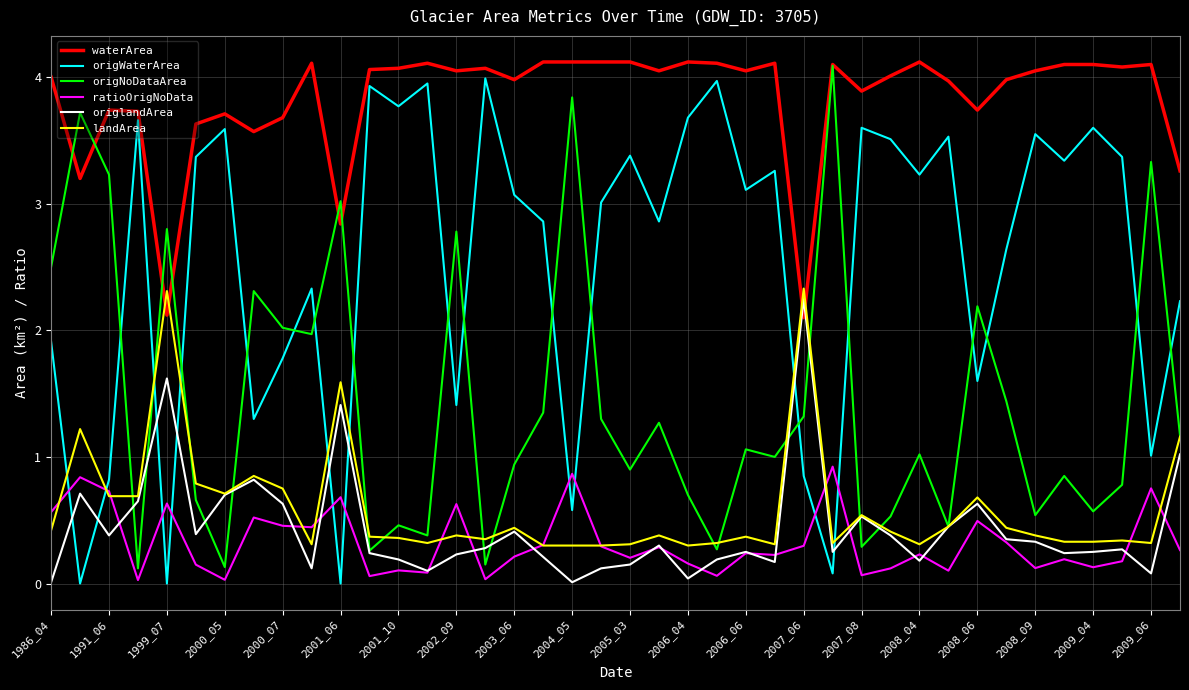

How many intersections are there between ratioOrigNoData and origWaterArea?

10